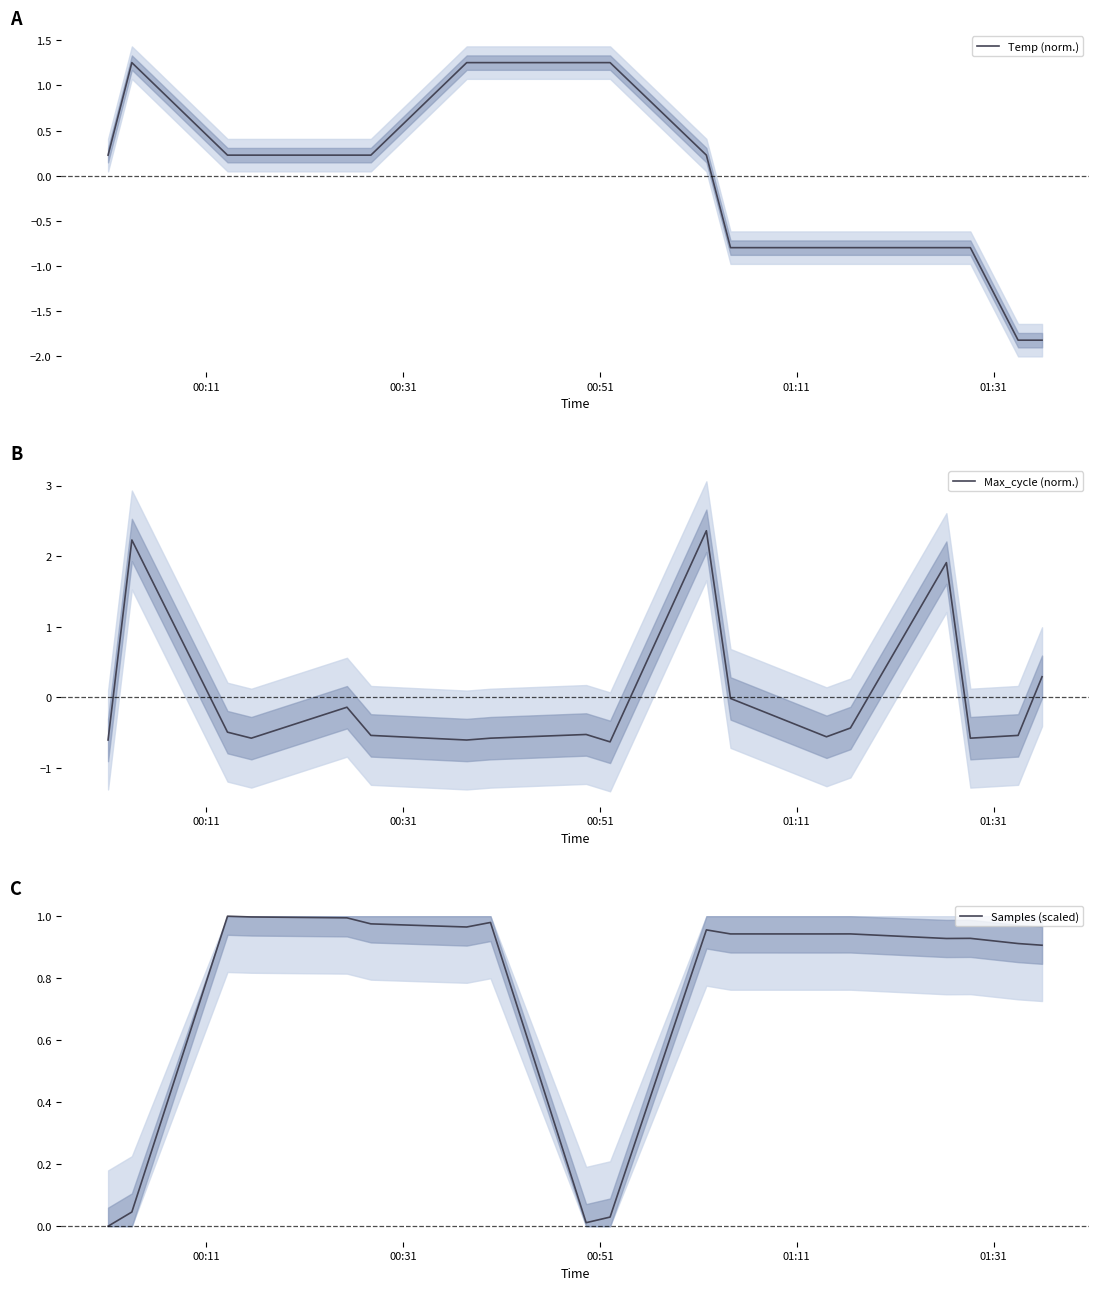

Which series has the widest spread of values?

Temp (norm.)